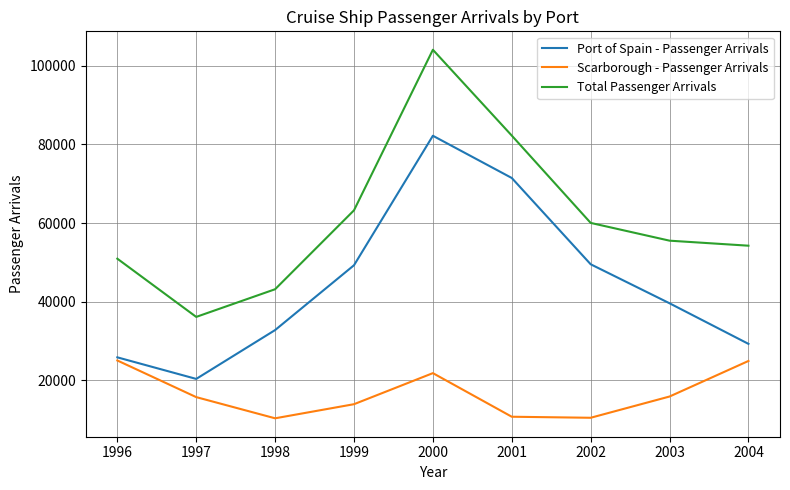

What is the highest value of the Scarborough - Passenger Arrivals series?

25077